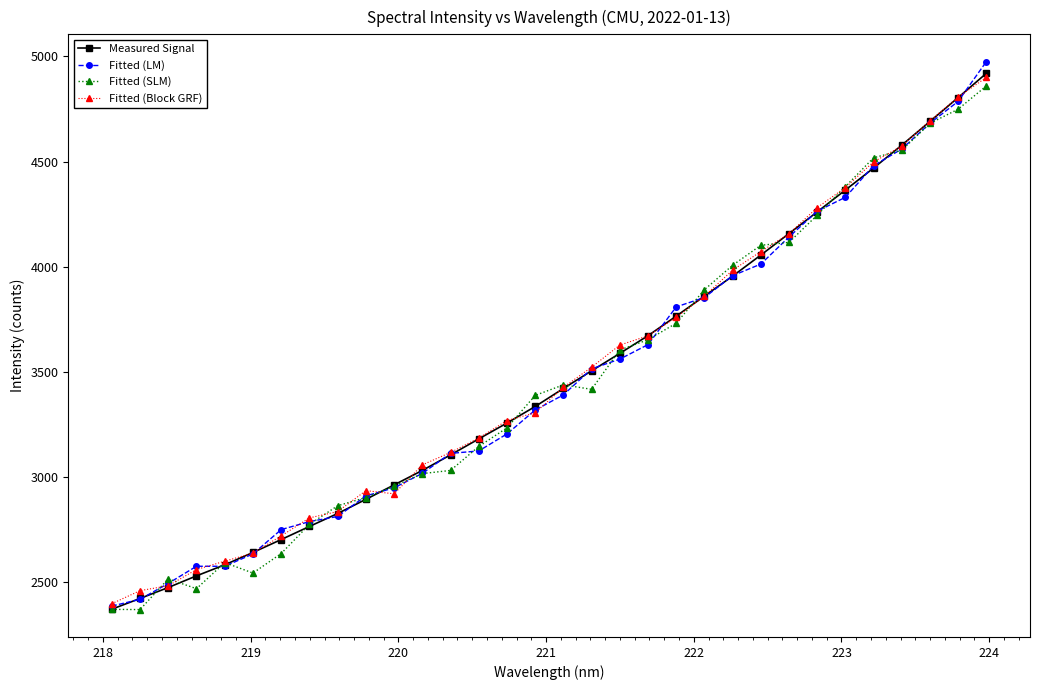

What is the value of the Fitted (SLM) point at the 21st from the left?

3730.8